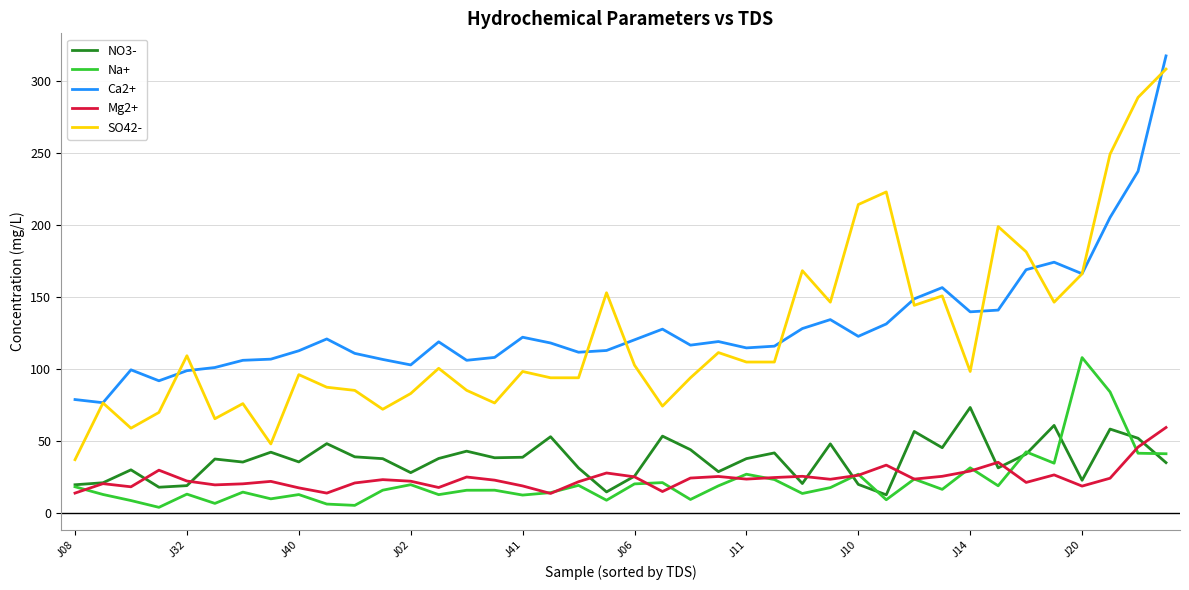

True or false: Mg2+ and Ca2+ cross at least once.

False